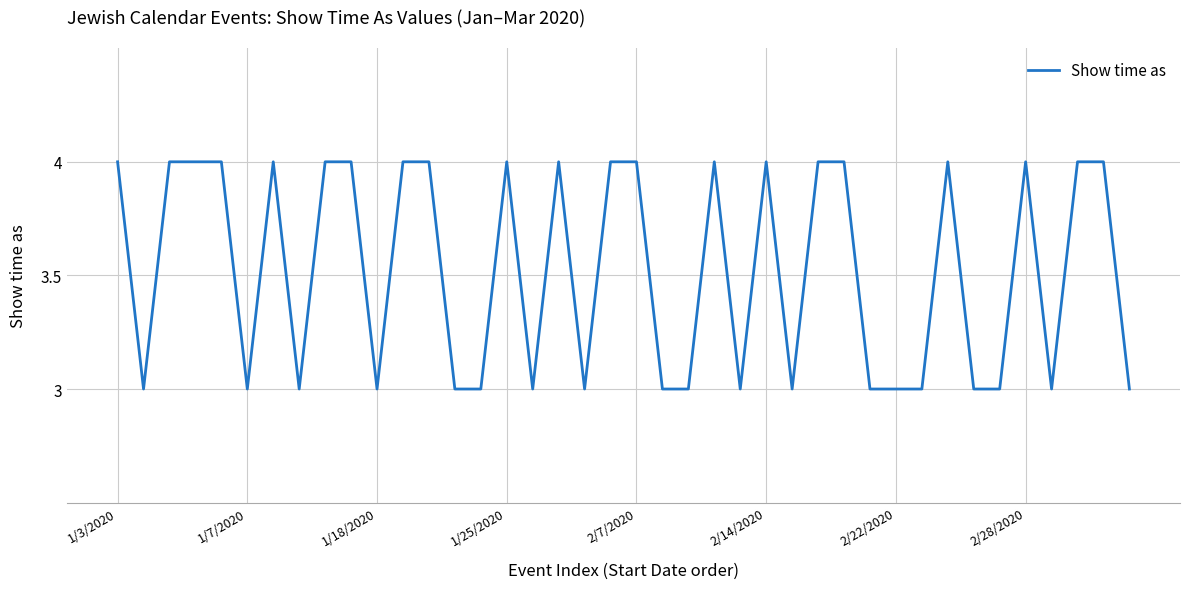

What is the smallest value displayed?

3